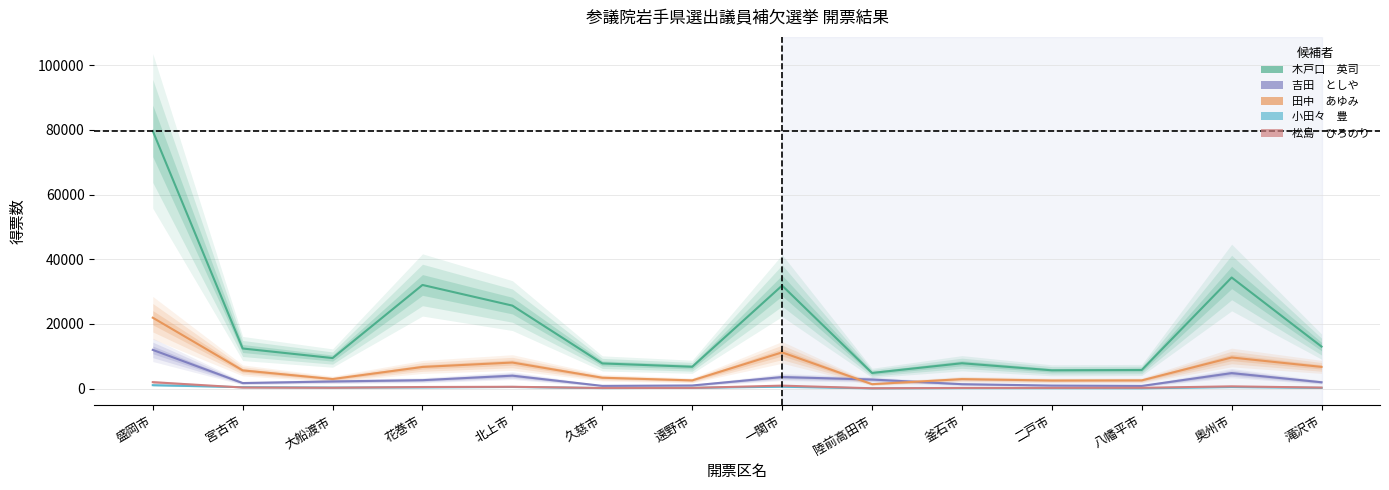

Which series changed the most between 二戸市 and 滝沢市?

木戸口　英司